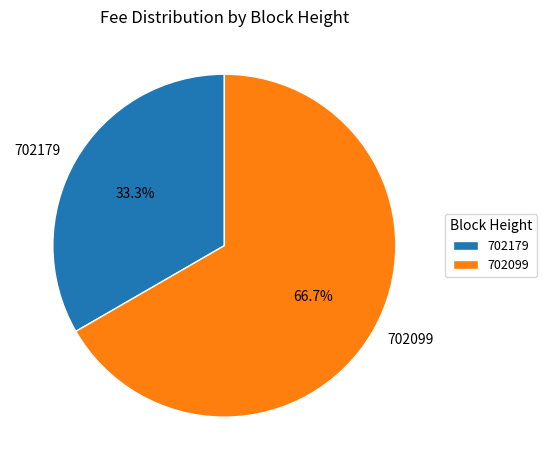

Which has a higher value, 702179 or 702099?

702099